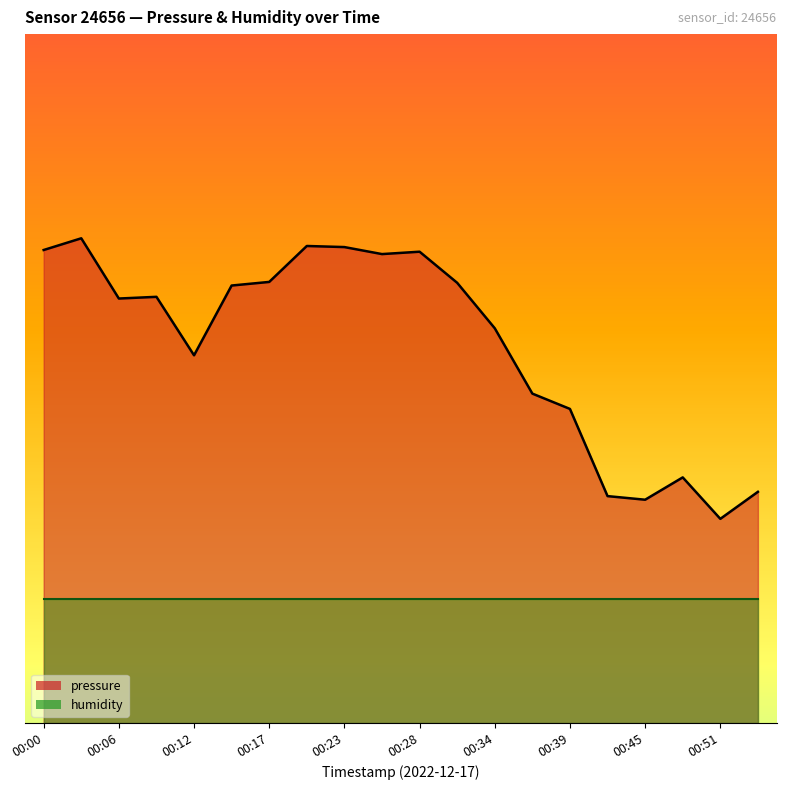

Reading left to right, extract all data points from this chart.

00:00=100241.4	00:03=100243.1	00:06=100234.3	00:09=100234.5	00:12=100225.9	00:14=100236.2	00:17=100236.7	00:20=100242.0	00:23=100241.8	00:25=100240.8	00:28=100241.2	00:31=100236.6	00:34=100229.9	00:36=100220.3	00:39=100218.1	00:42=100205.2	00:45=100204.7	00:48=100208.0	00:51=100201.9	00:53=100205.9